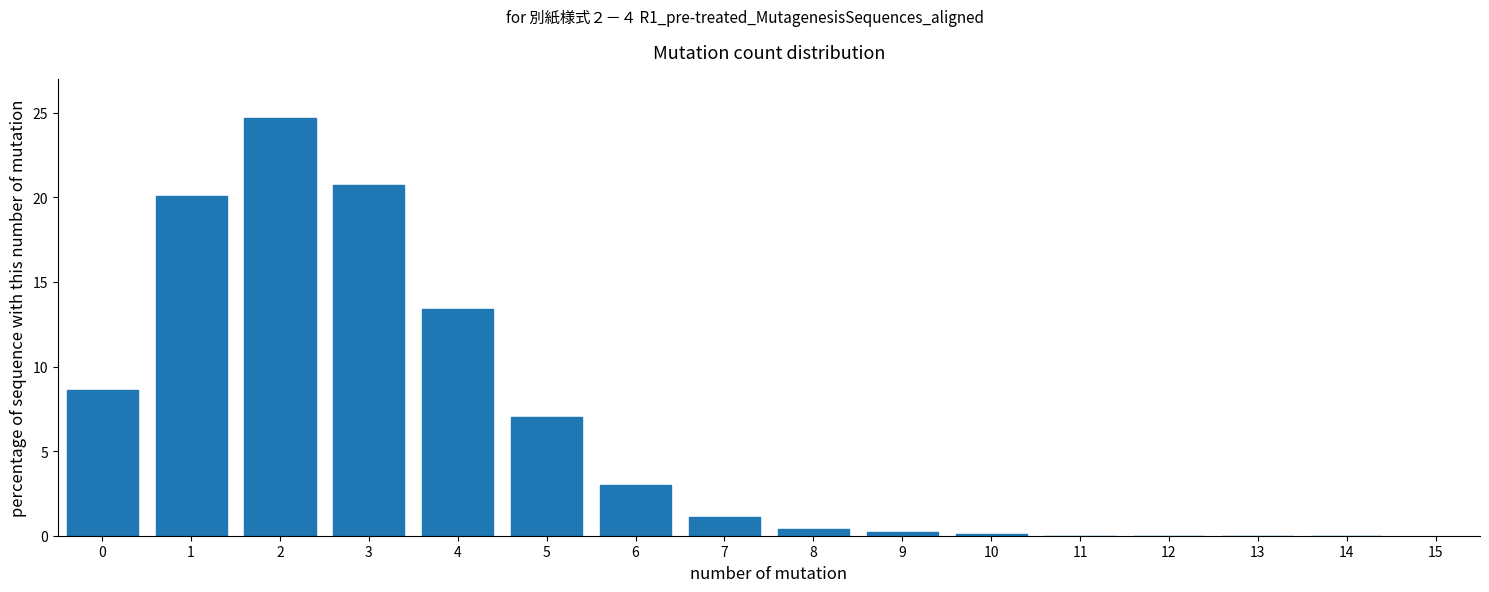

Which has a higher value, 4 or 12?

4